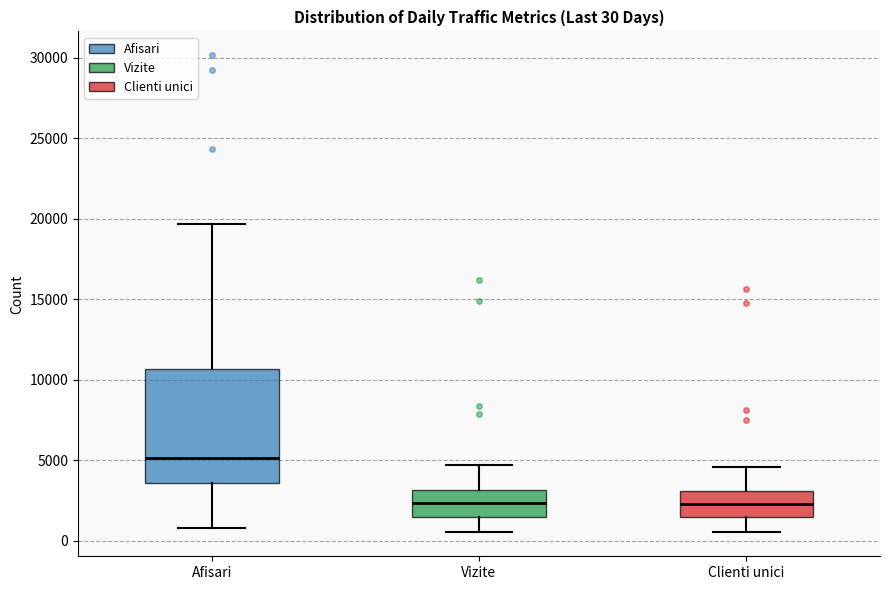

Comparing the boxes themselves (not the whiskers), which one is the tallest?

Afisari